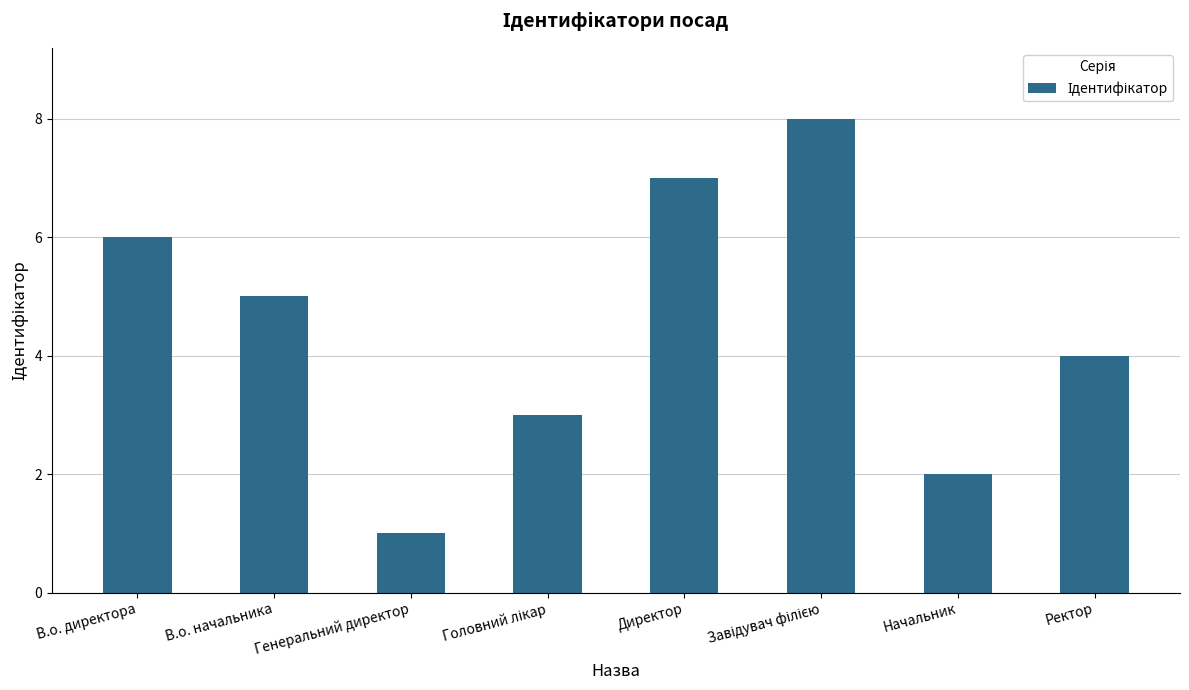

How many bars are there in total?

8